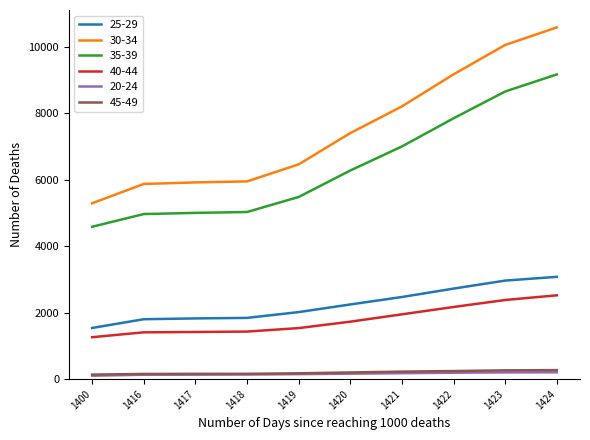

What is the difference between the maximum and minimum values in the 25-29 series?

1538